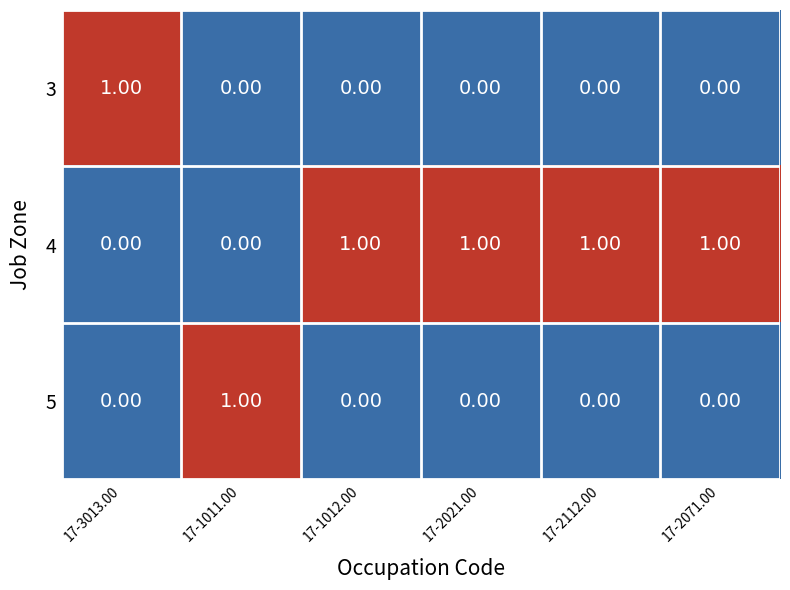

At how many categories does at least one series exceed 0?

6